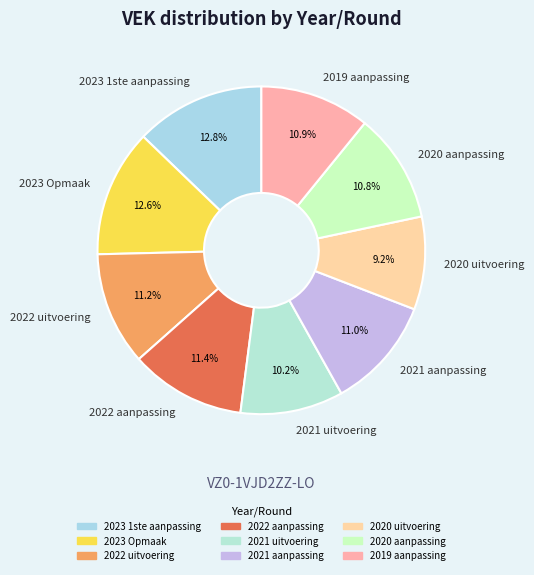

Approximately how many times larger is the value at 2022 uitvoering compared to 2019 aanpassing?

1.0